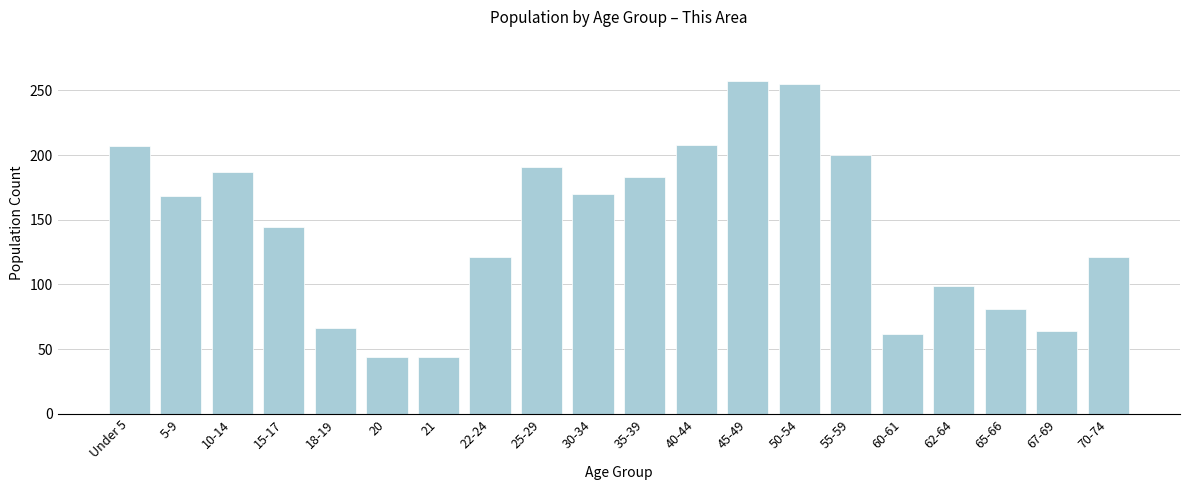

What position from the left is 50-54?

14